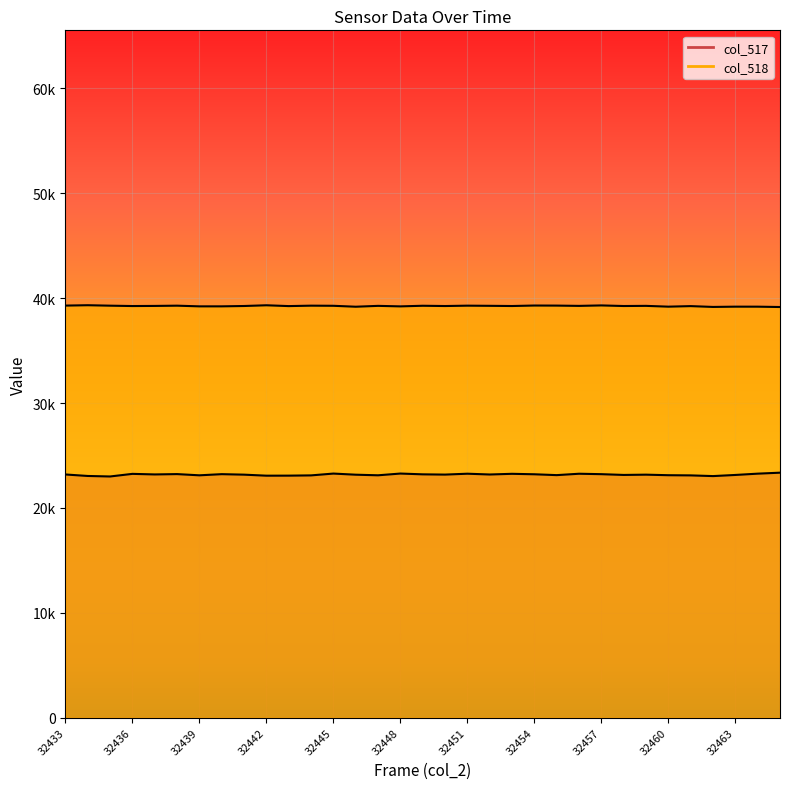

Which series changed the most between 32447 and 32454?

col_517